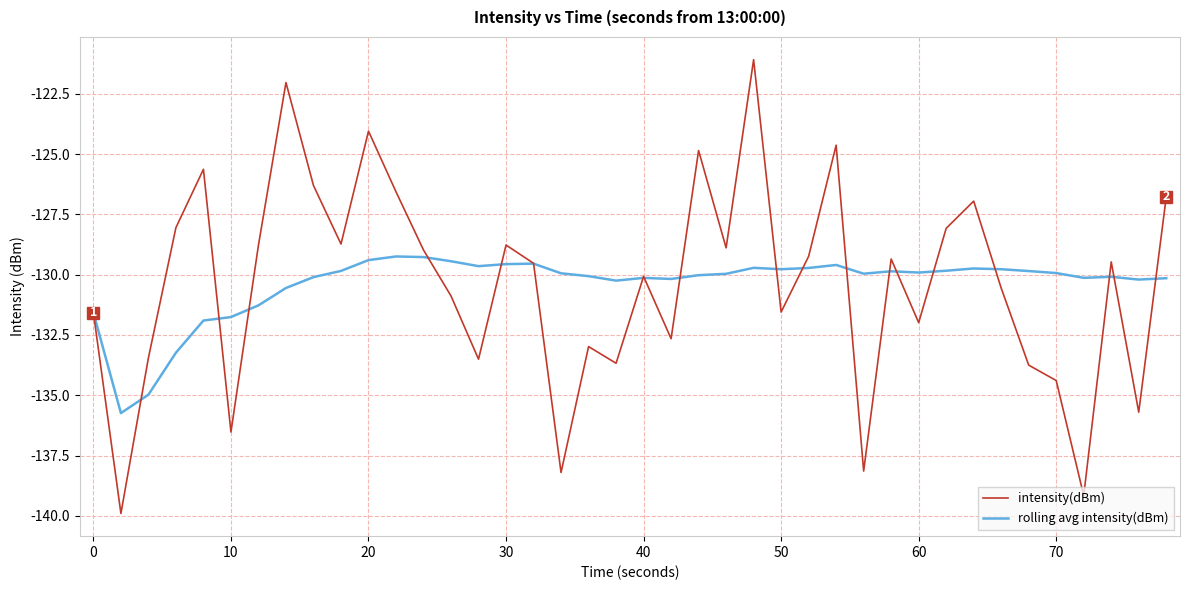

What is the lowest value of the rolling avg intensity(dBm) series?

-135.7